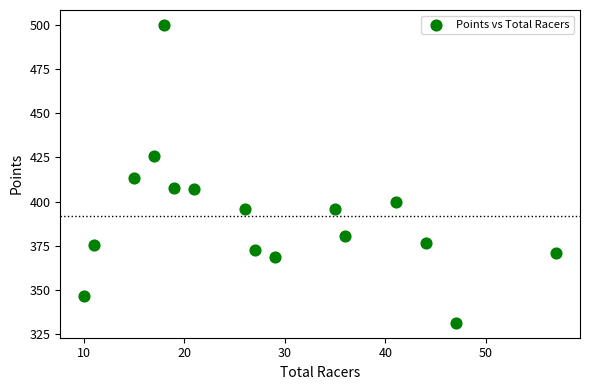

What is the range of Y values (max minus min)?

168.7